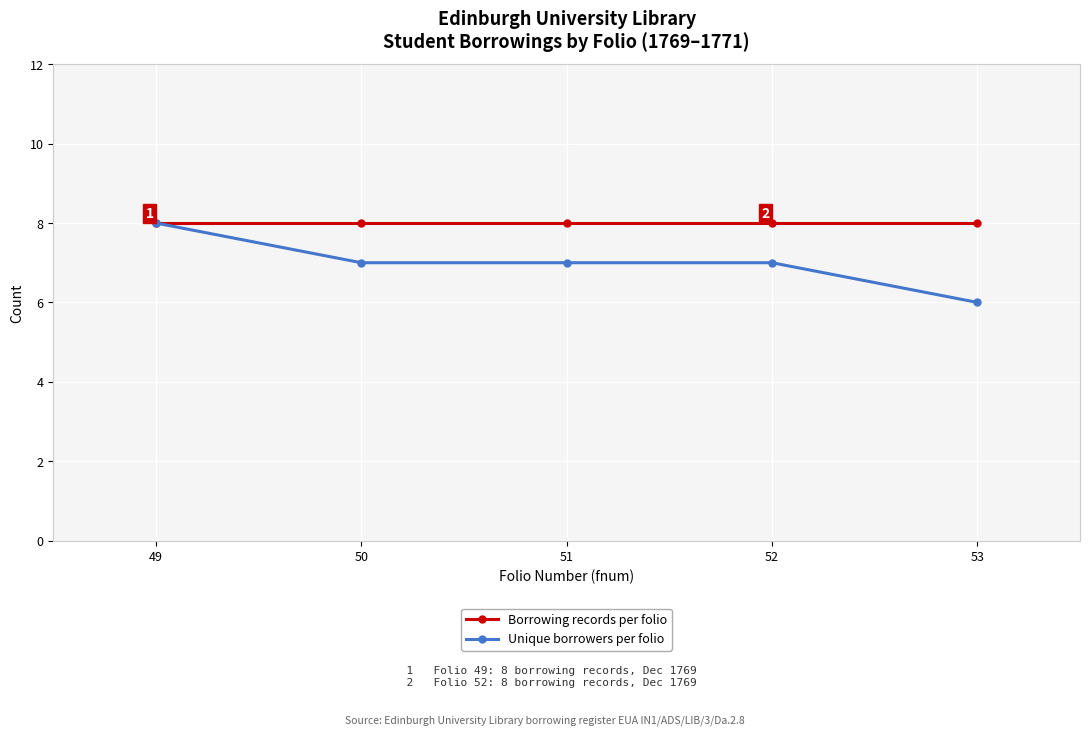

What is the value of the Borrowing records per folio point at the 2nd from the left?

8